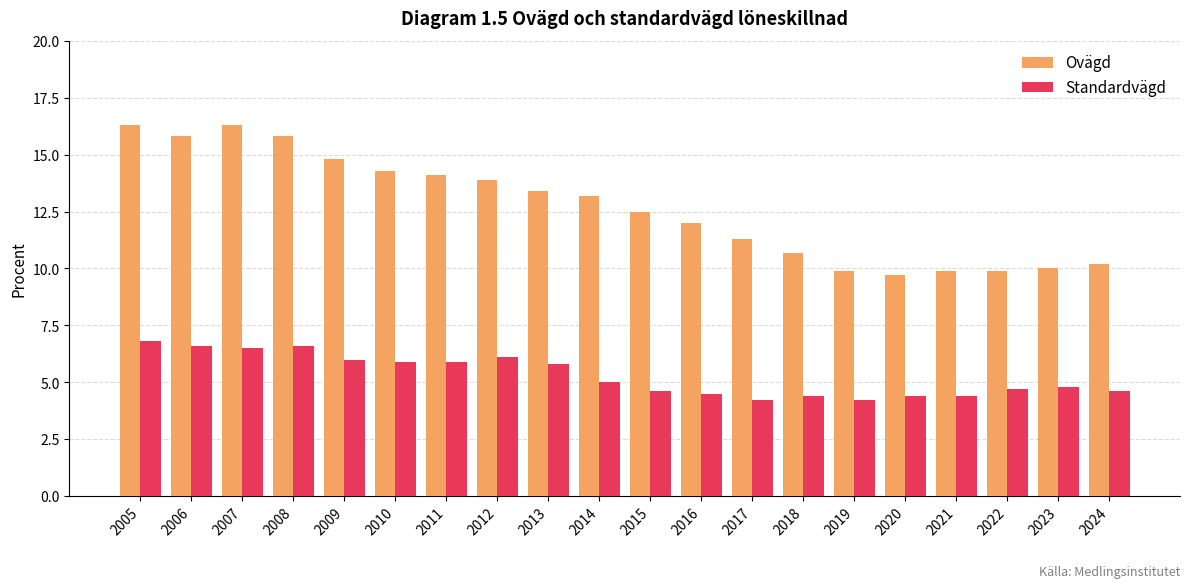

What is the average value of the Ovägd series?

12.7